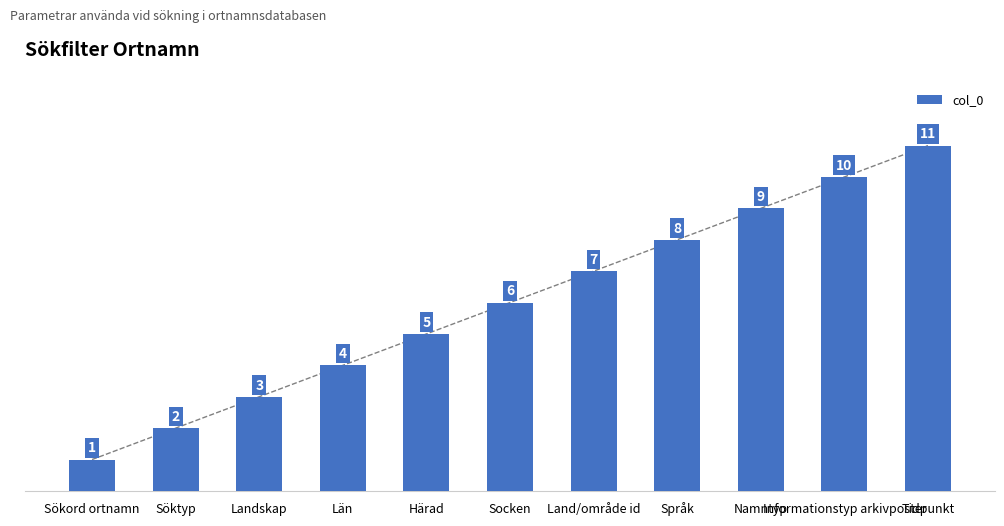

What is the label of the 5th bar from the right?

Land/område id